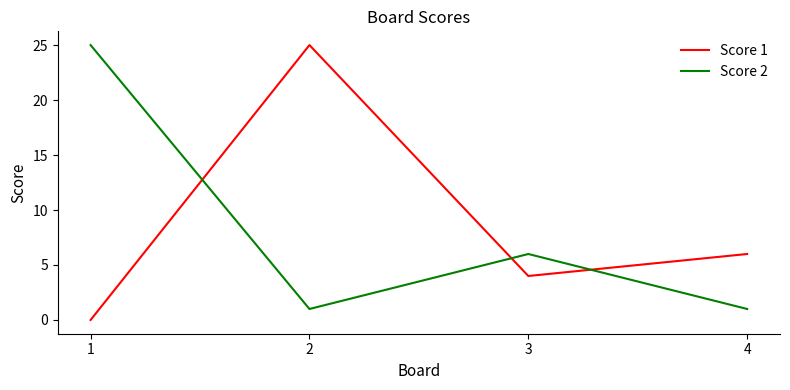

At 4, list the series in order from smallest to largest.

Score 2, Score 1